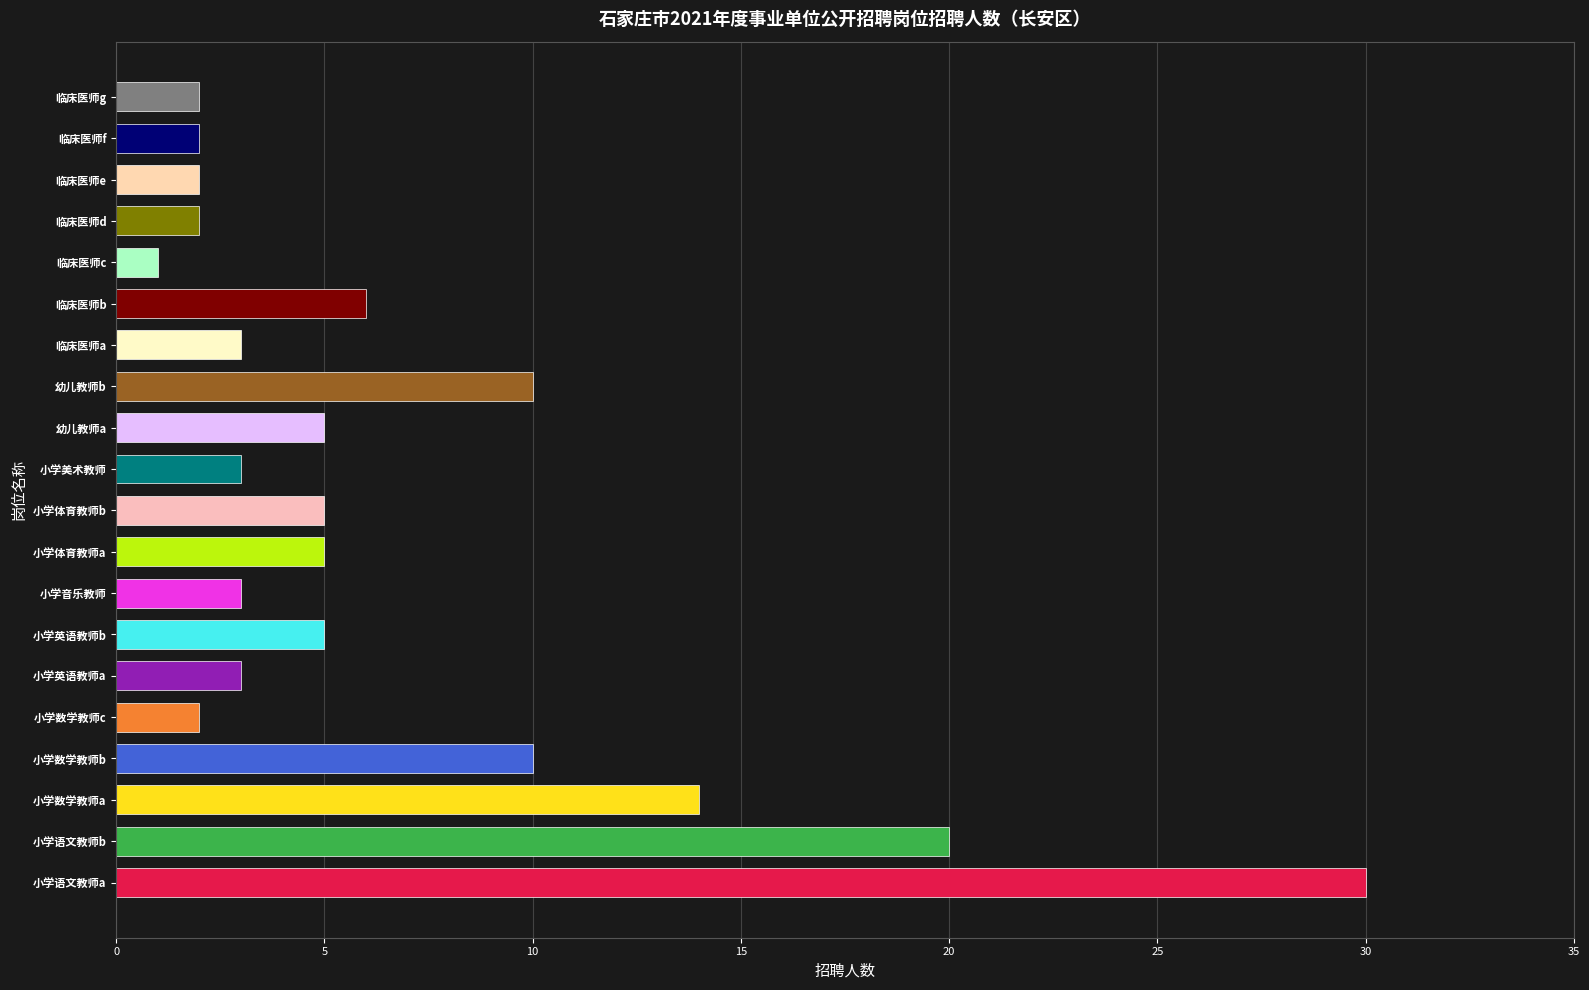

Is it true that the value at 小学体育教师b is 5?

True